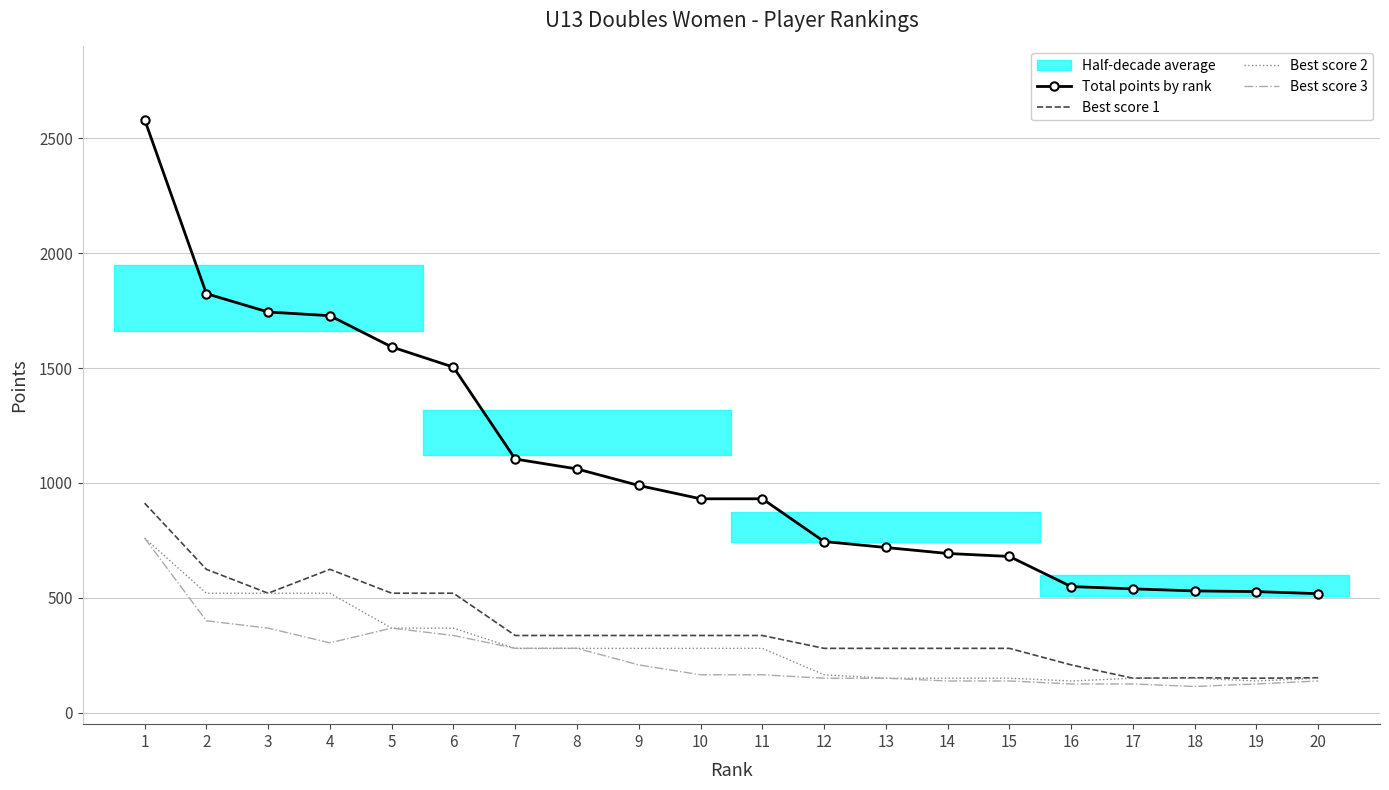

Which series has the largest range (max minus min)?

Total points by rank